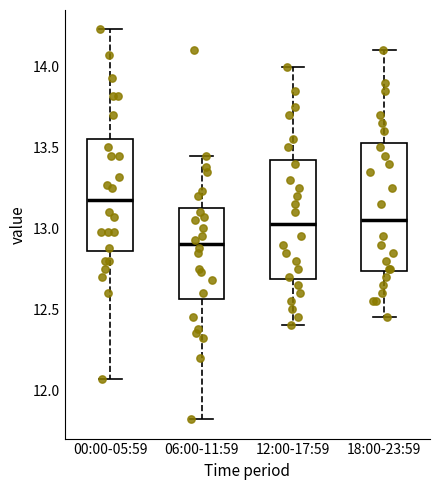

Which box's median line is the highest?

00:00-05:59